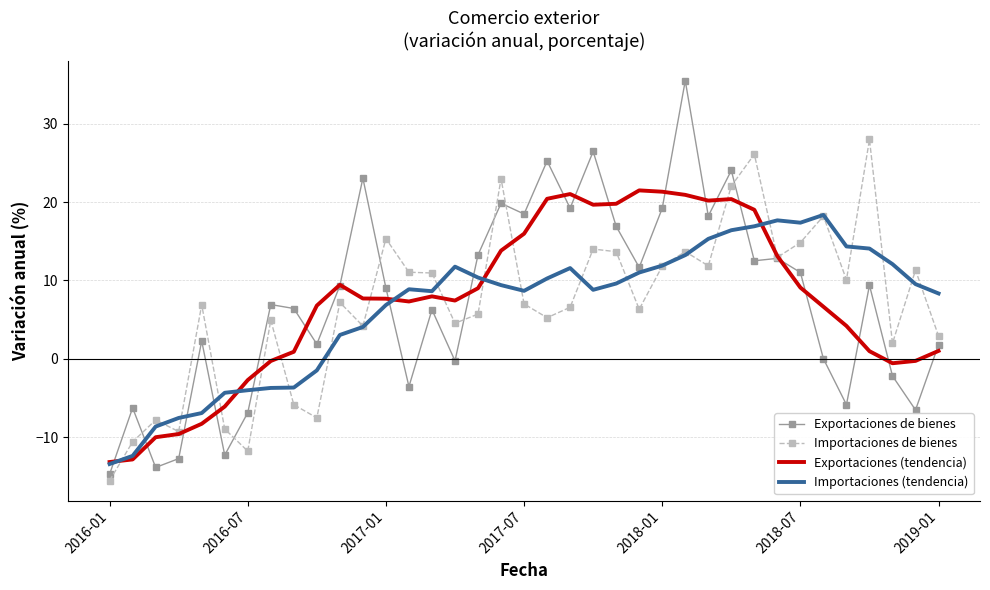

What is the greatest value displayed?

35.5